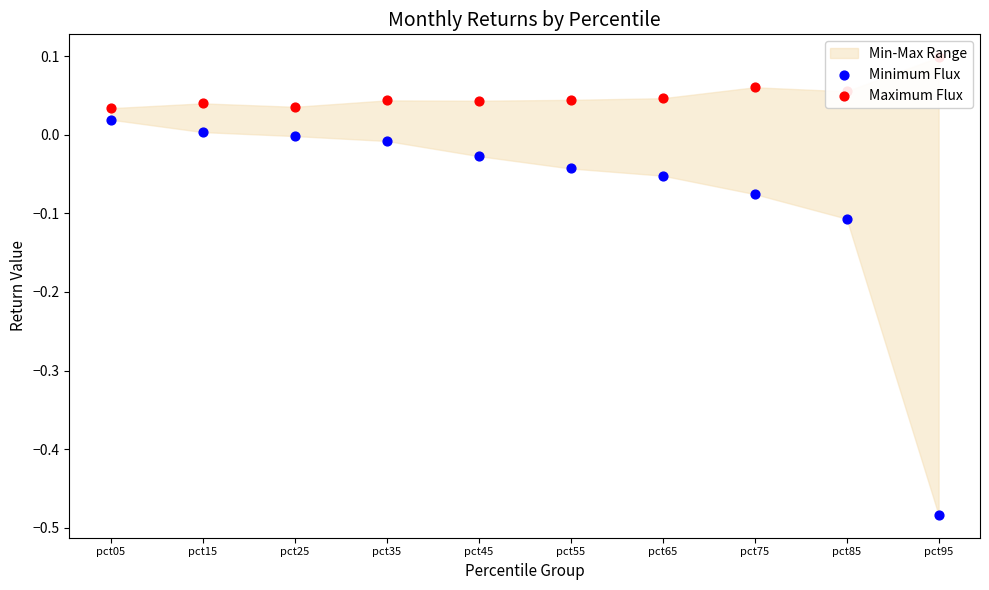

What is the total value across all series at pct05?

0.1